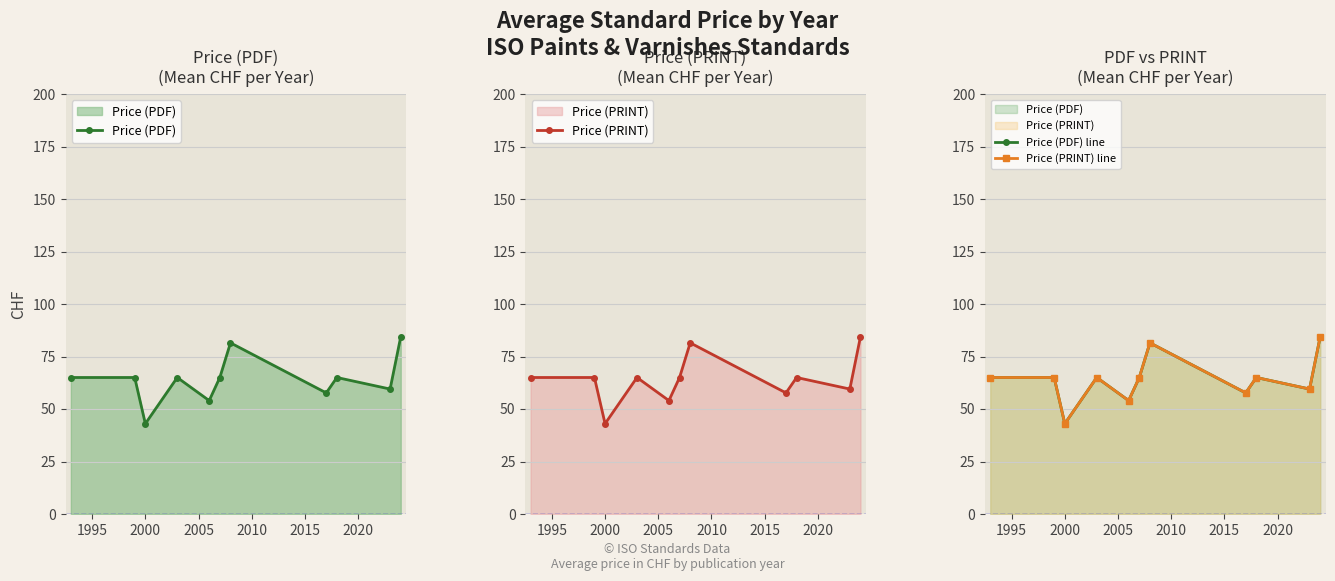

Does the chart display data point markers on the line(s)?

Yes